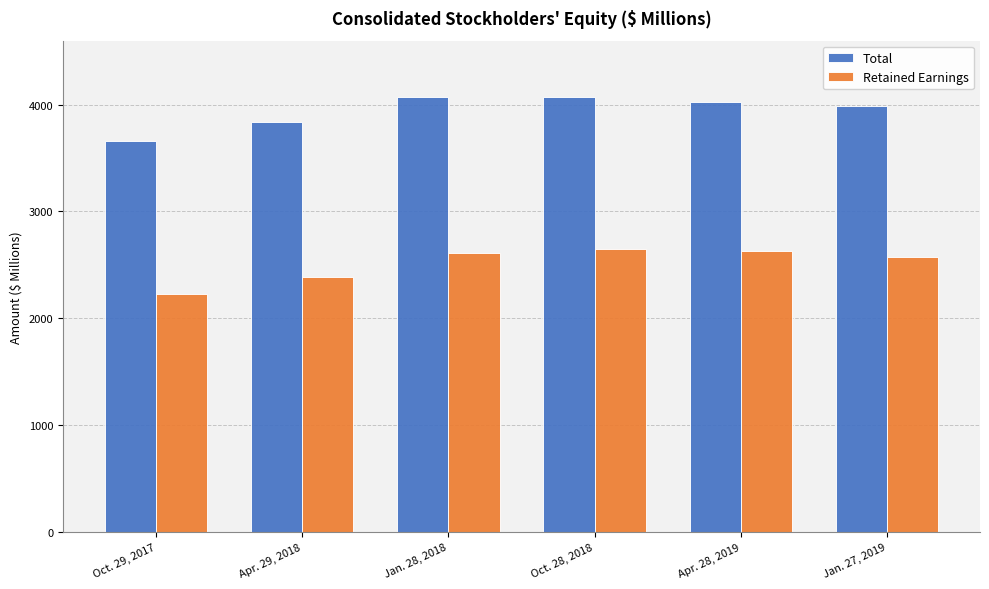

What is the difference between the highest and lowest values at Oct. 29, 2017?

1427.5